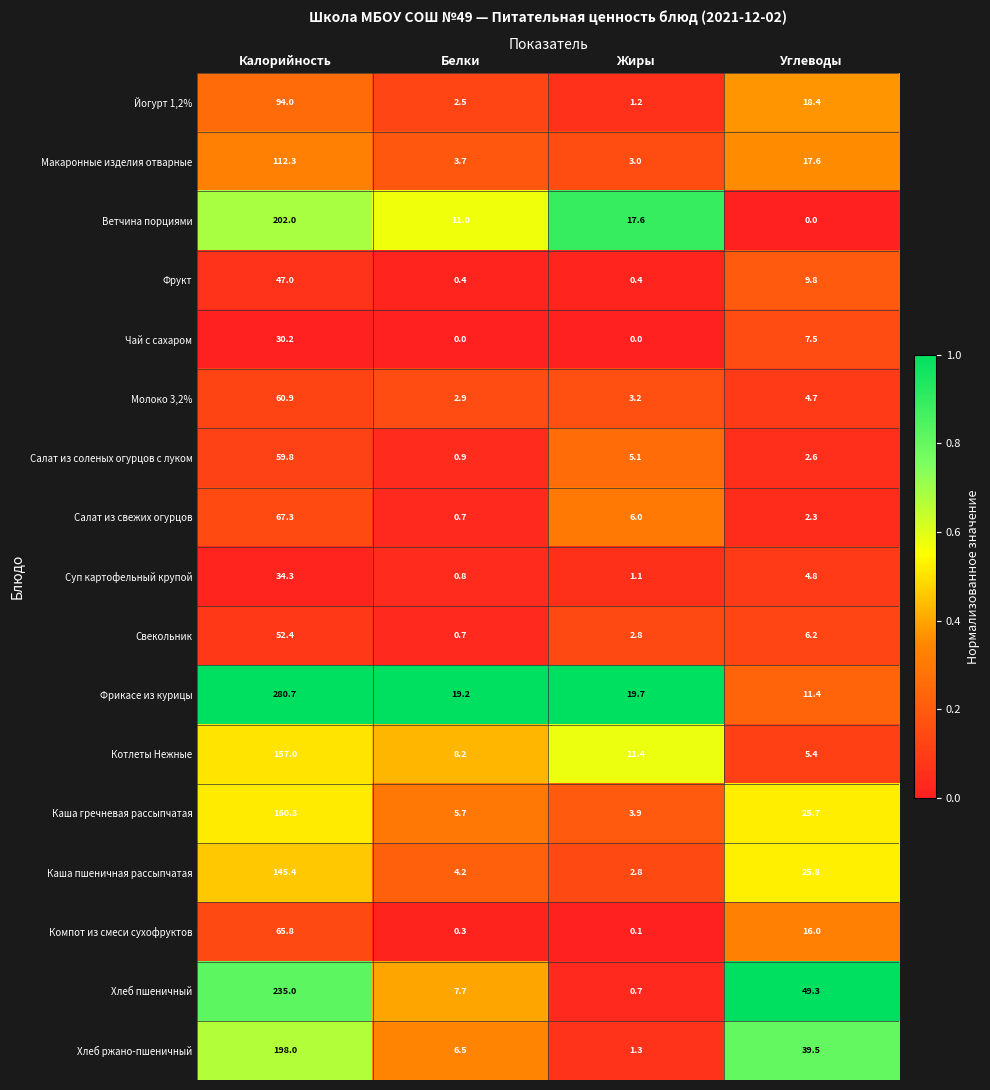

Read the Молоко 3,2% value at Углеводы.

4.7